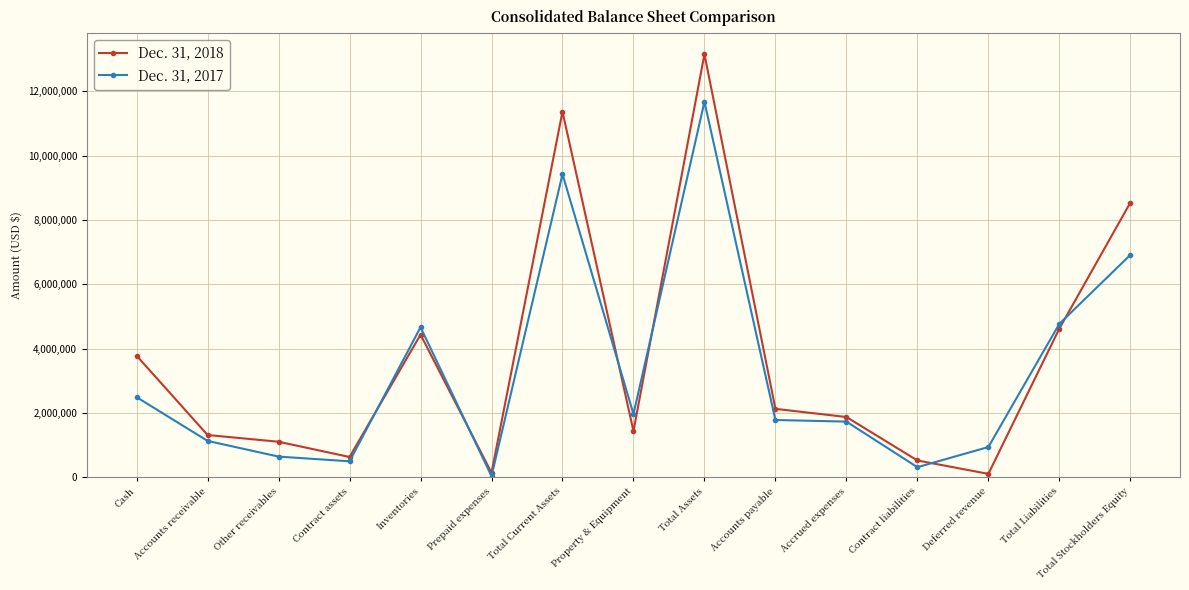

What is the difference between the Dec. 31, 2018 values at Total Stockholders Equity and Other receivables?

7440840